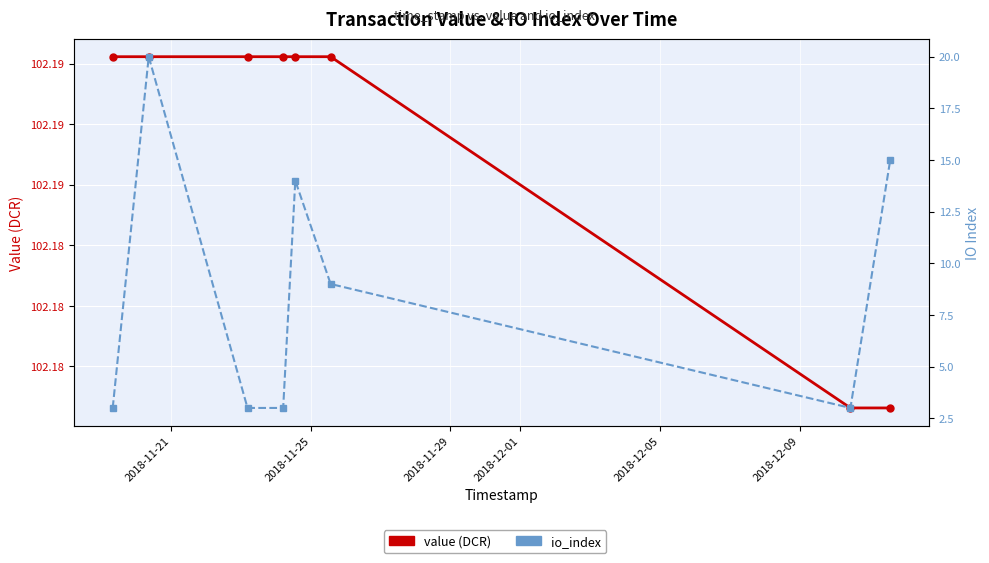

True or false: io_index has a value of 2.0 at 2018-11-21.

False